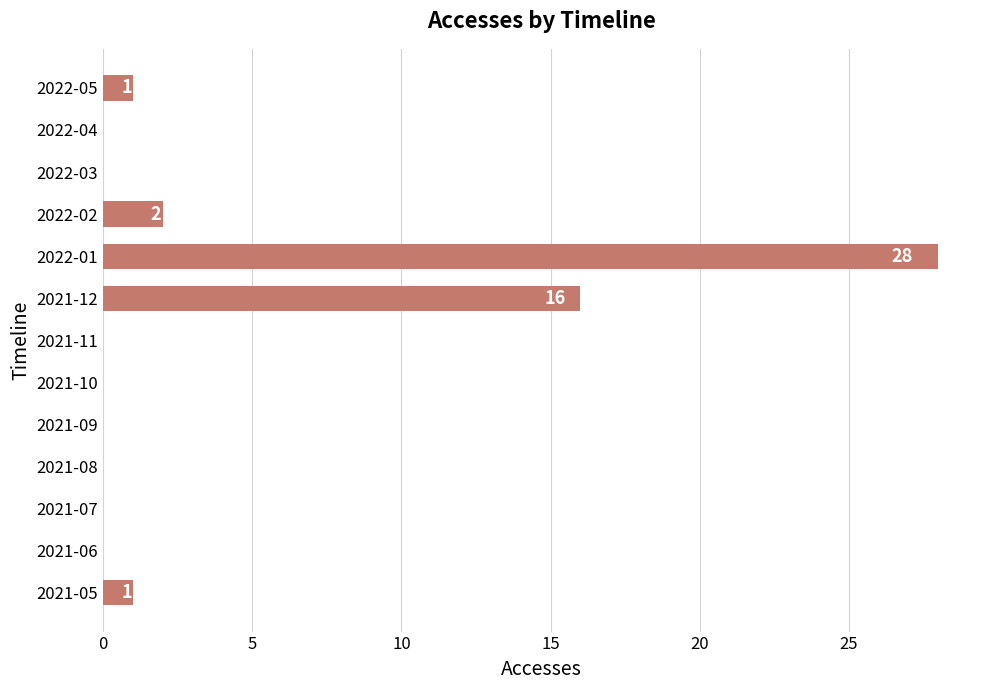

Count the number of data series in this chart.

1